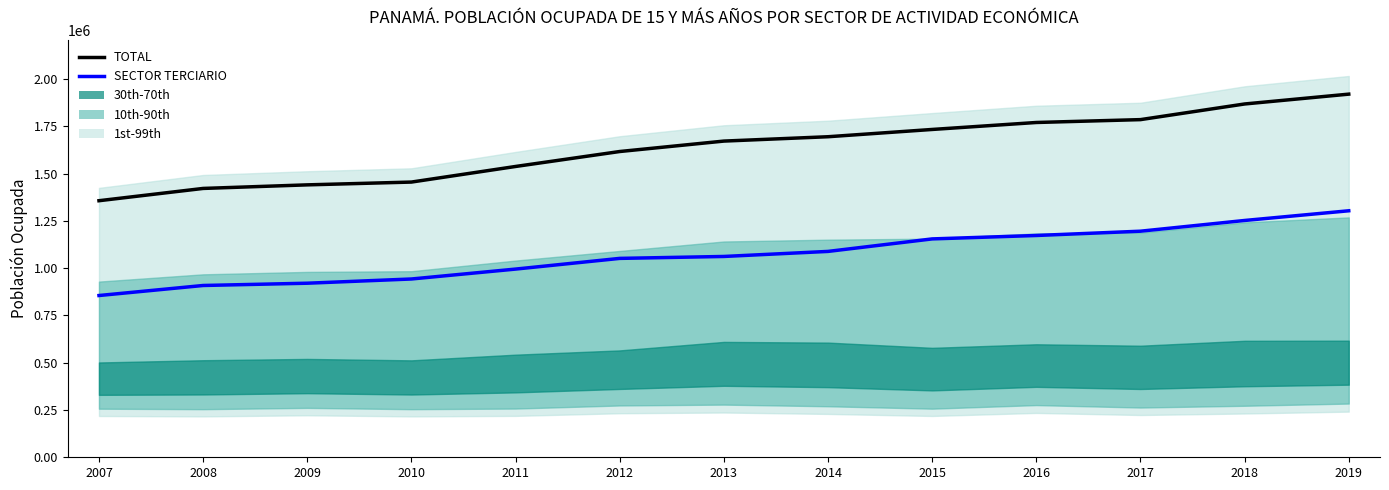

What is the greatest value displayed?

1920642